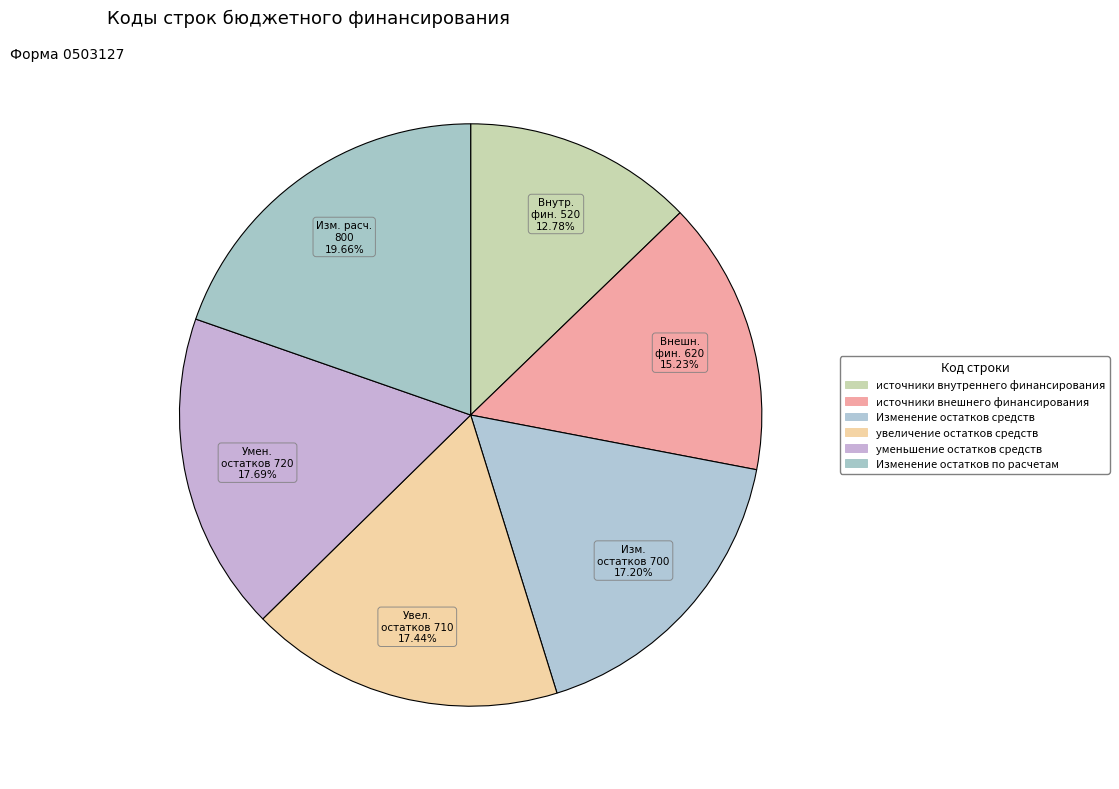

Is it true that уменьшение остатков средств is 18% of the pie?

True